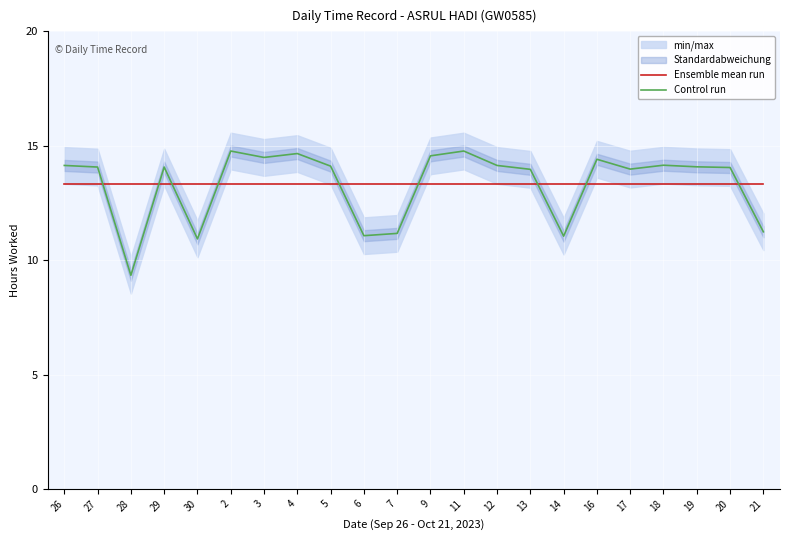

What is the maximum value shown in the chart?

14.8